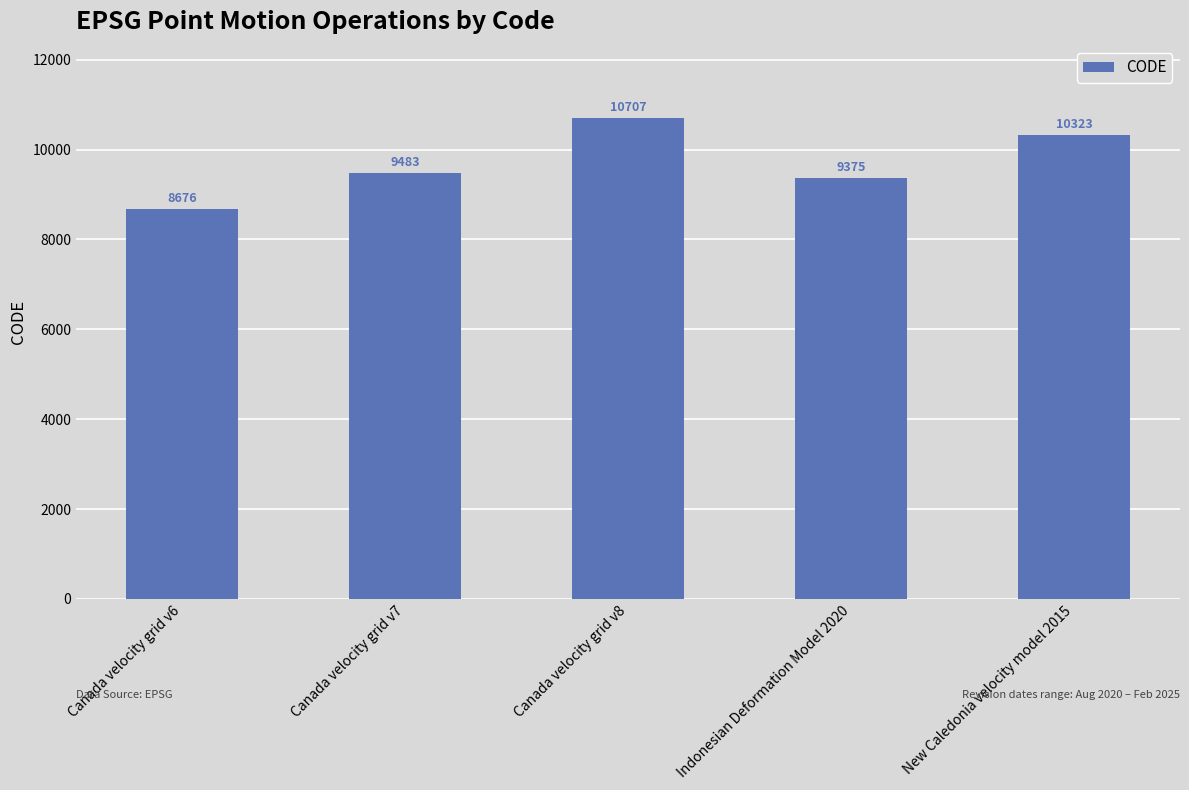

Which has a higher value, Indonesian Deformation Model 2020 or Canada velocity grid v8?

Canada velocity grid v8